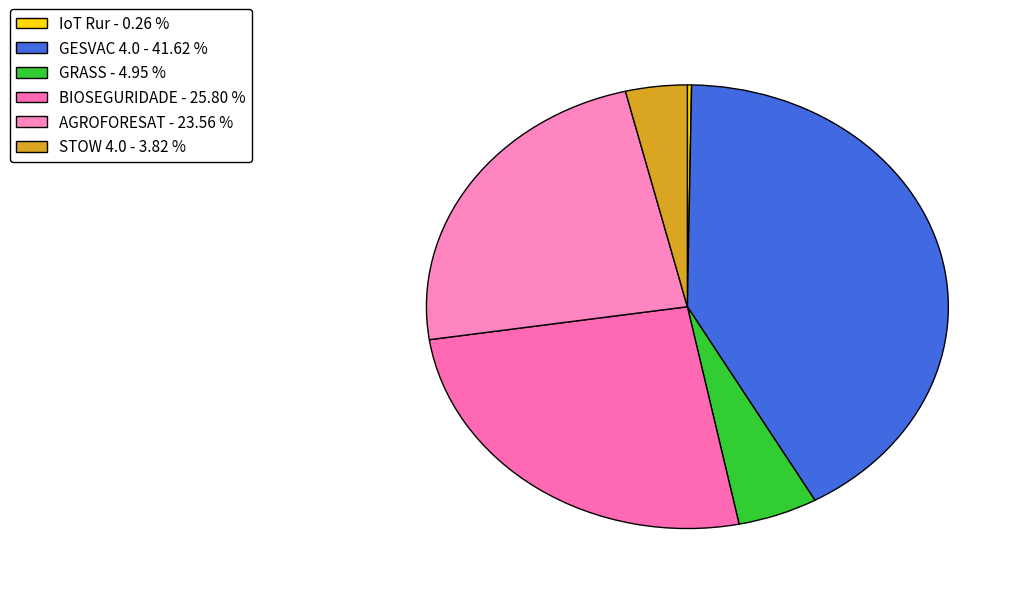

The STOW 4.0 slice represents 1% of the pie. True or false?

False